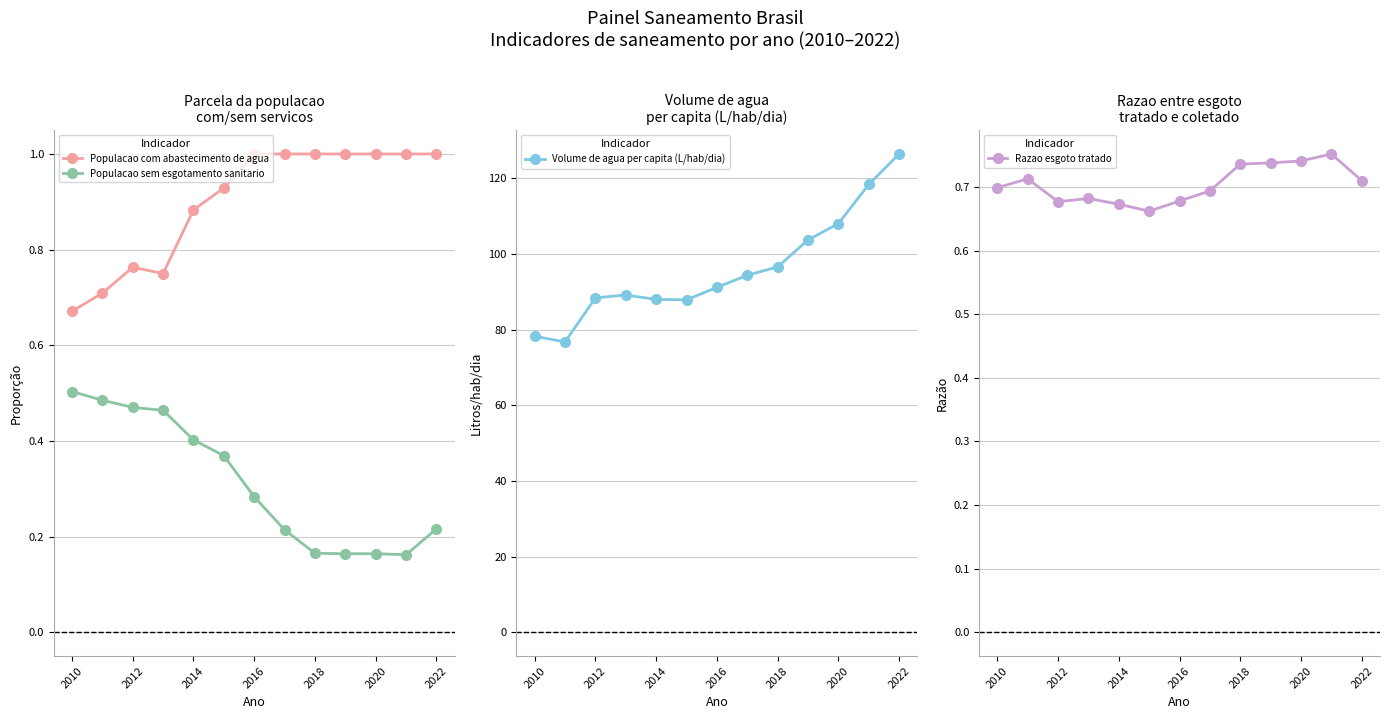

Where does the Volume de agua per capita (L/hab/dia) series first go above 91?

2016